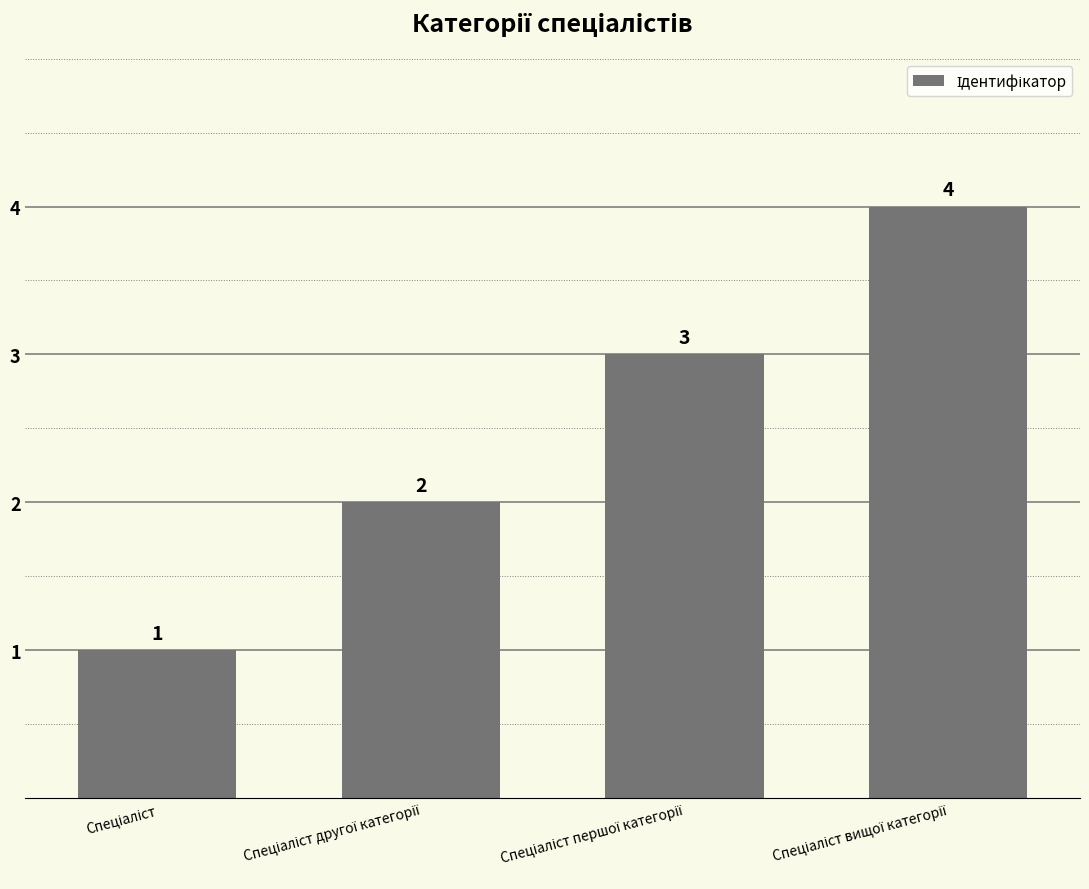

Reading right to left, what are all the values shown in this chart?

4	3	2	1